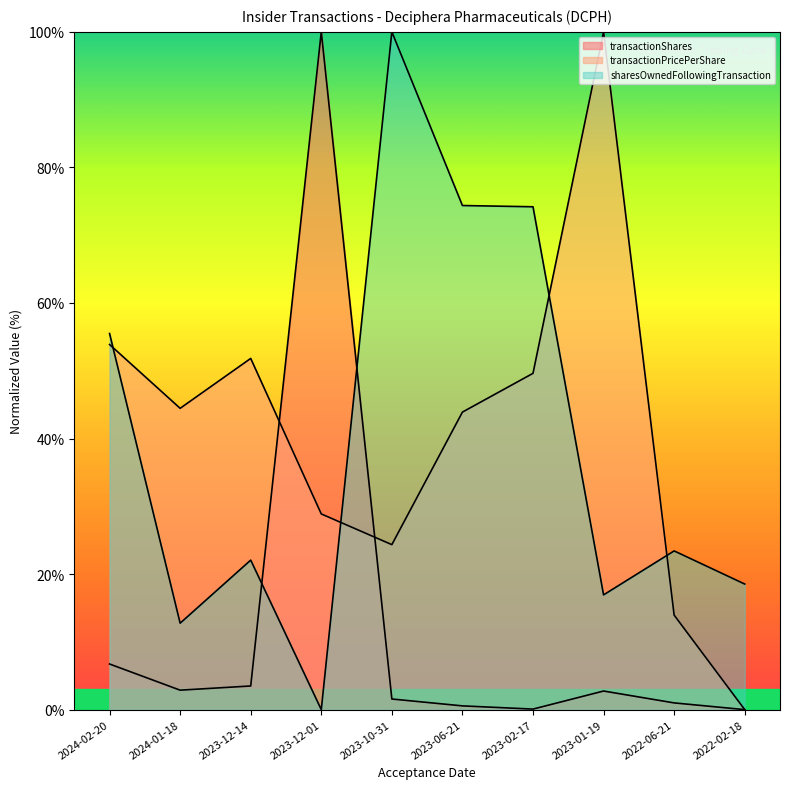

Is the value of transactionShares at 2022-06-21 greater than the value of transactionPricePerShare at 2023-12-01?

No